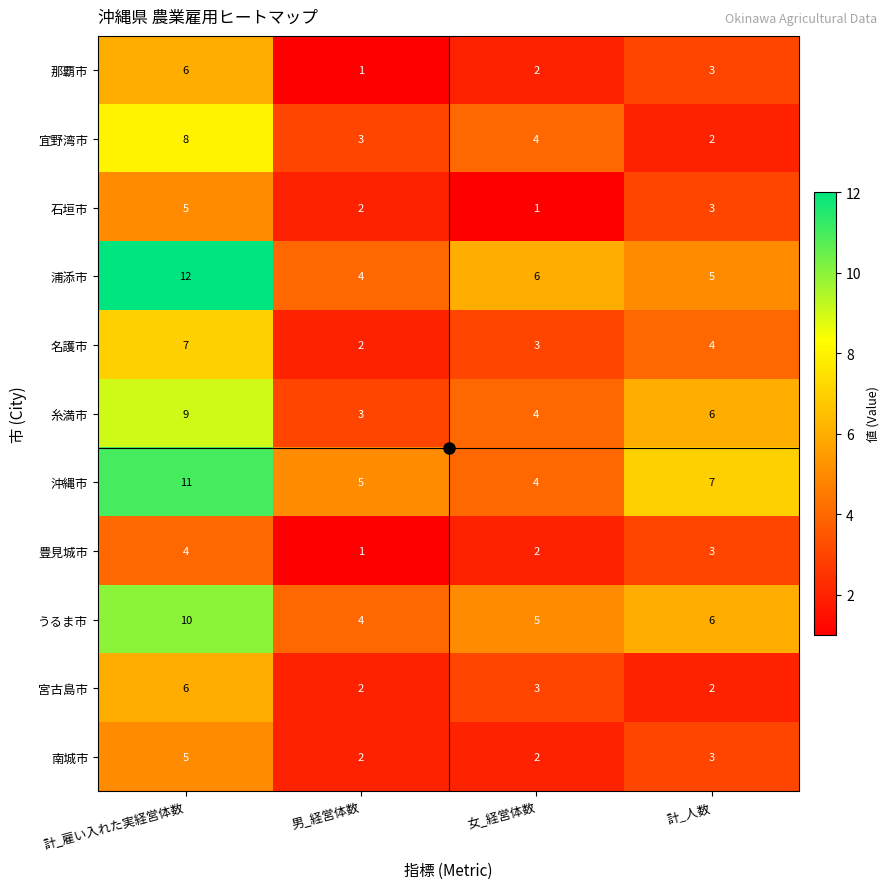

What is the difference between the highest and lowest values at 女_経営体数?

5